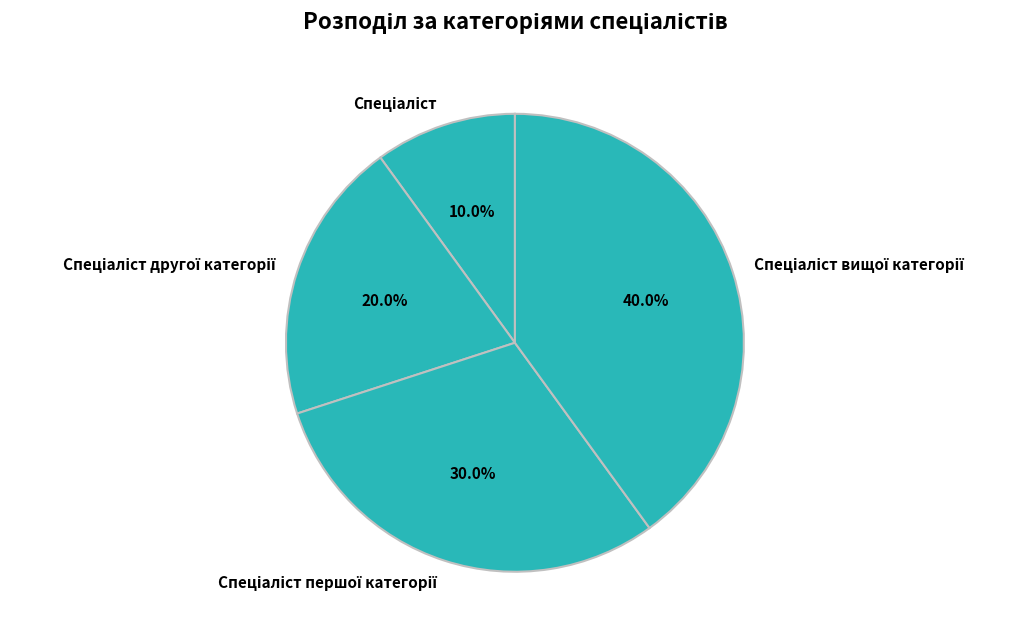

Is there any slice that represents more than half of the pie?

No